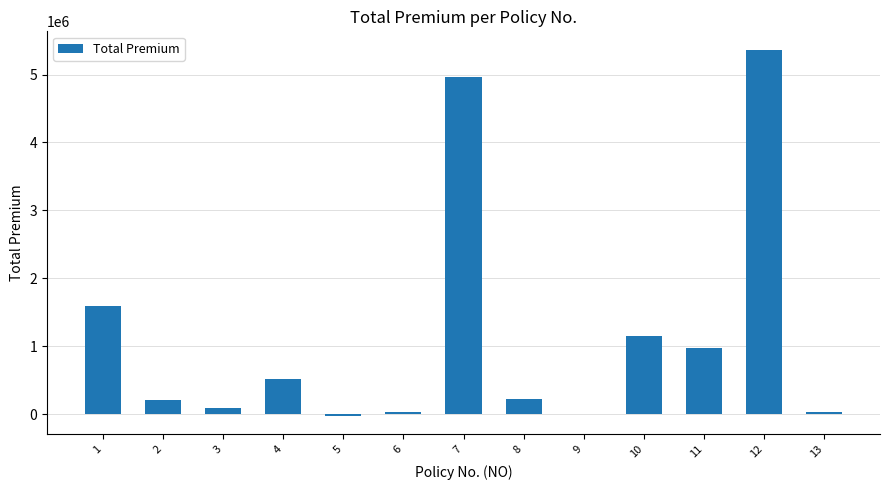

Approximately how many times larger is the value at 4 compared to 10?

0.5